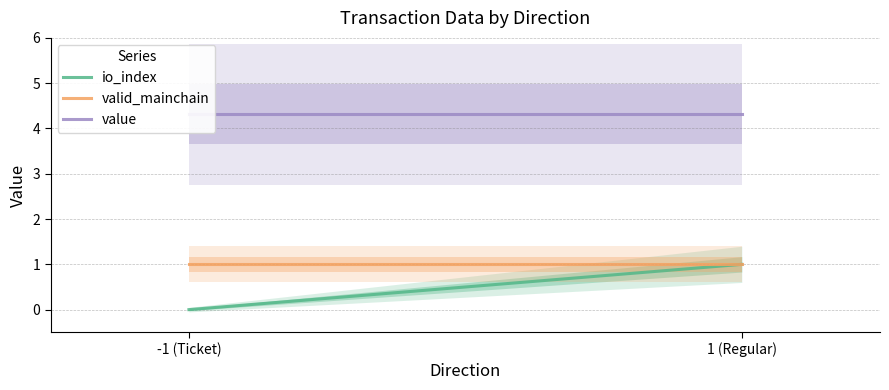

What are all the series names shown in the legend?

io_index, valid_mainchain, value